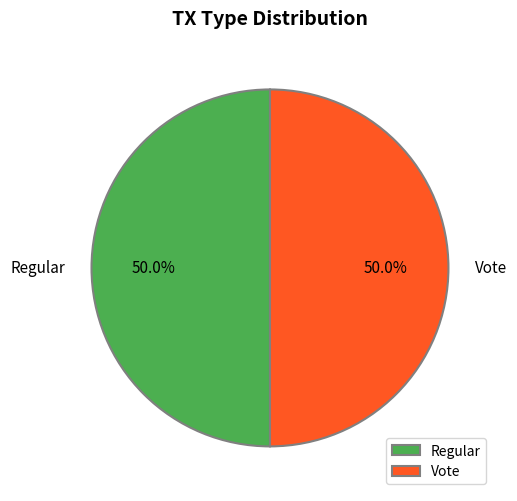

What percentage do Vote and Regular together represent?

100.0%